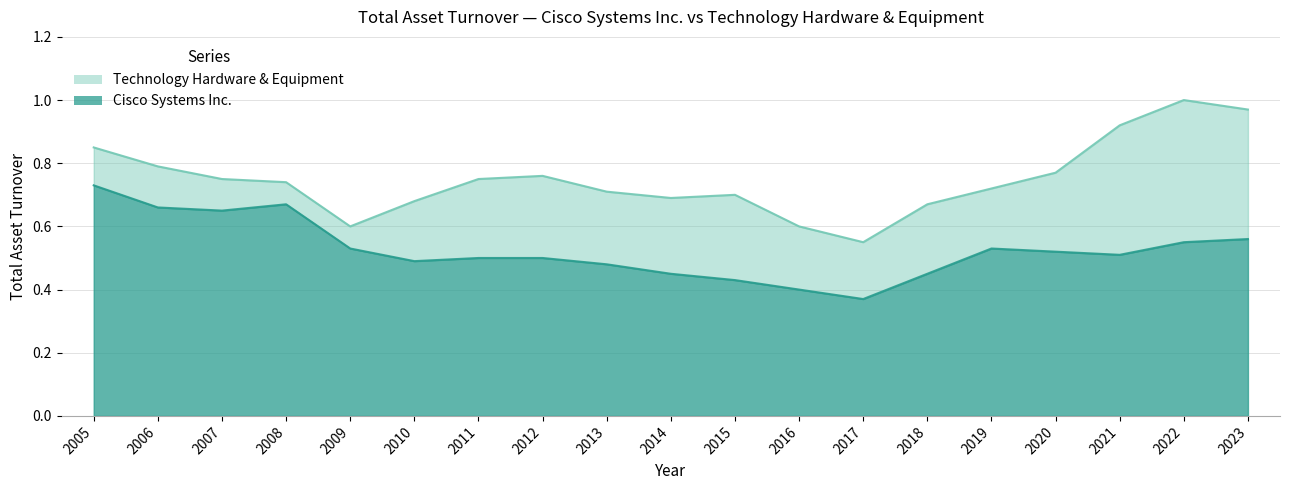

At which category does the chart reach its minimum across all series?

2017